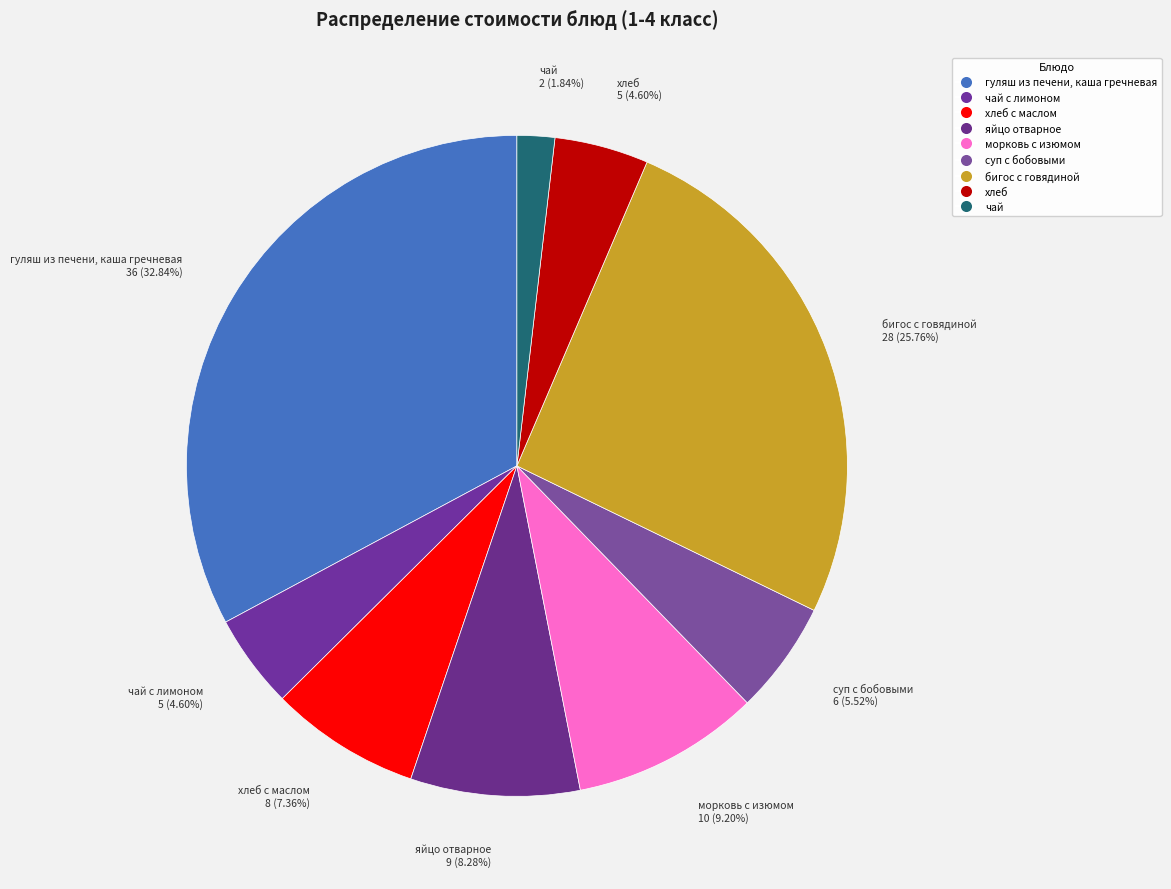

What is the ratio of the value at морковь с изюмом 10 (9.20%) to the value at гуляш из печени, каша гречневая 36 (32.84%)?

0.3